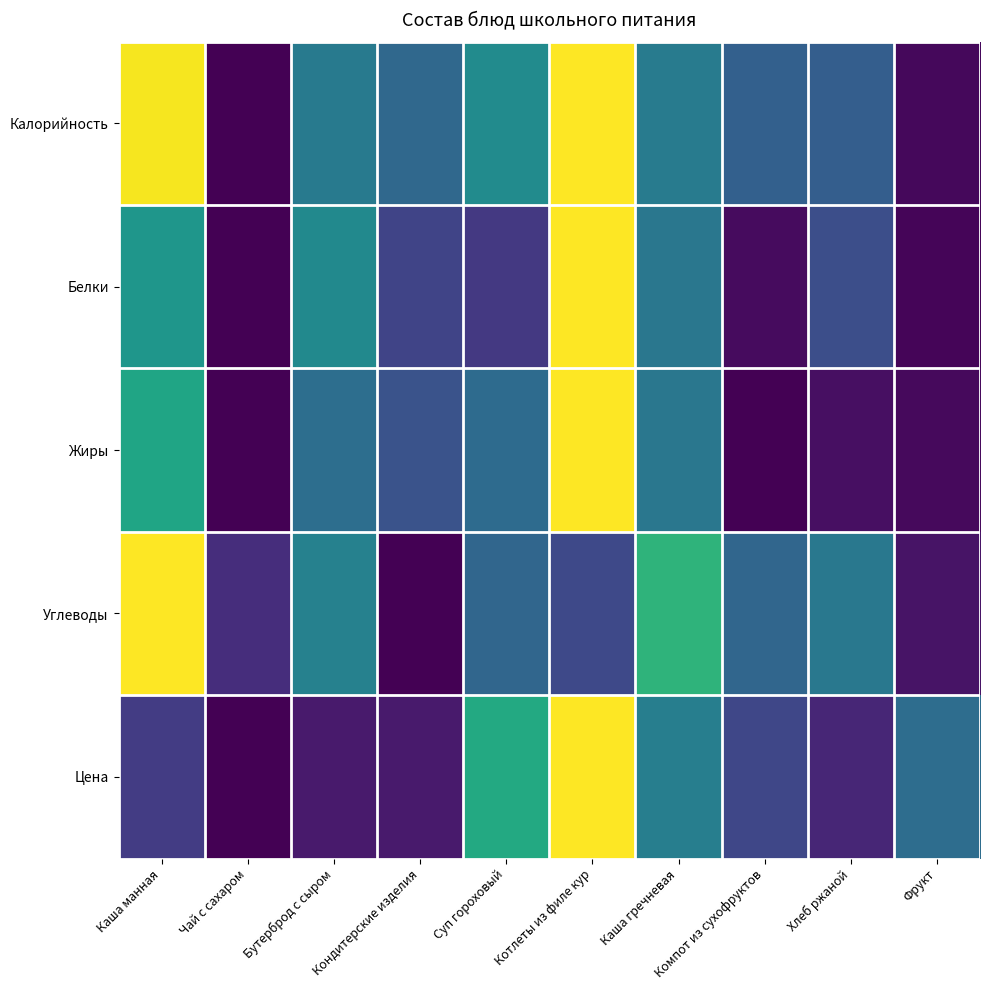

Rank the series at Суп гороховый from highest to lowest value.

Цена, Калорийность, Жиры, Углеводы, Белки